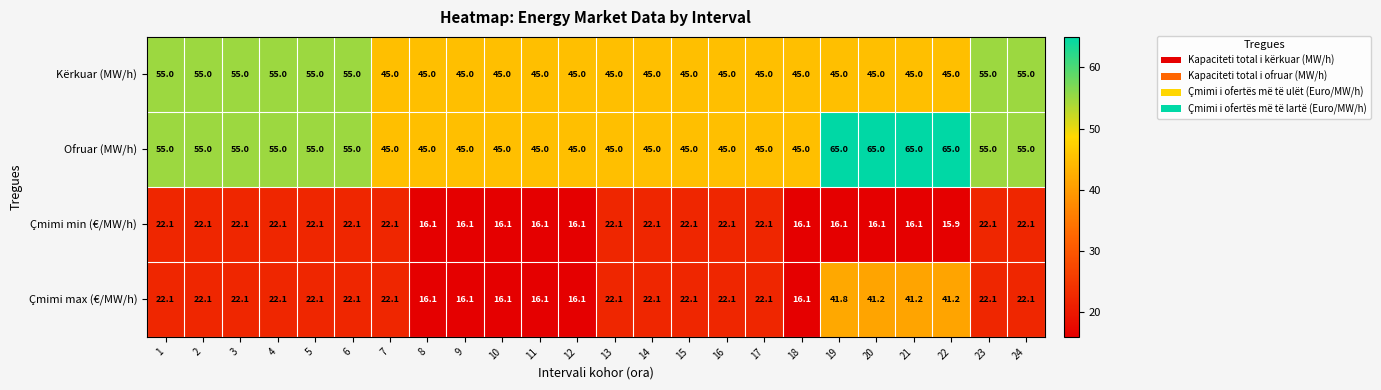

How many Kërkuar (MW/h) values are between 45 and 55?

24